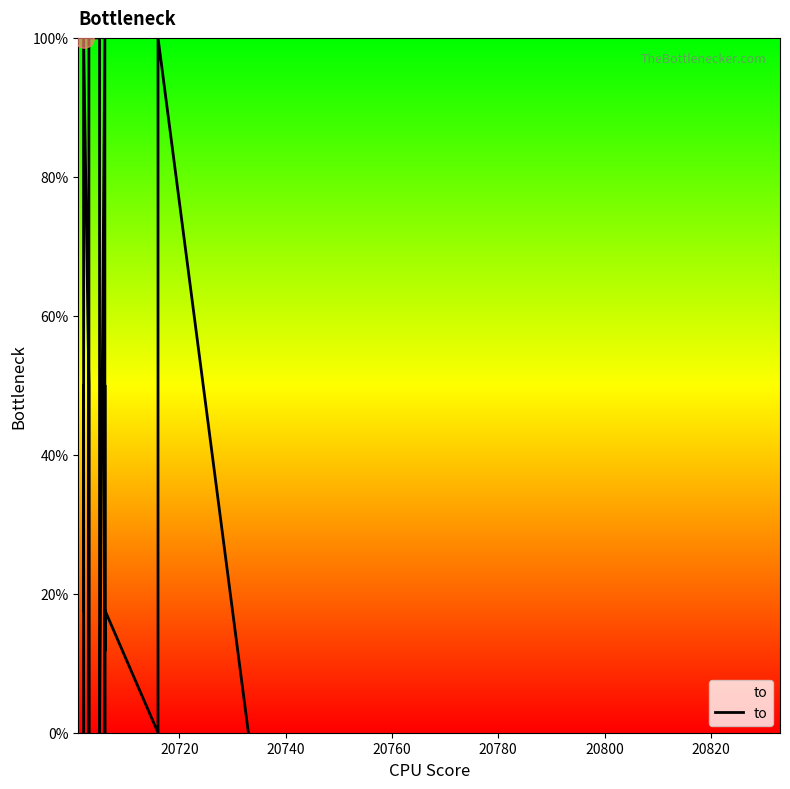

The chart shows a value of 47.9 at 13. True or false?

False